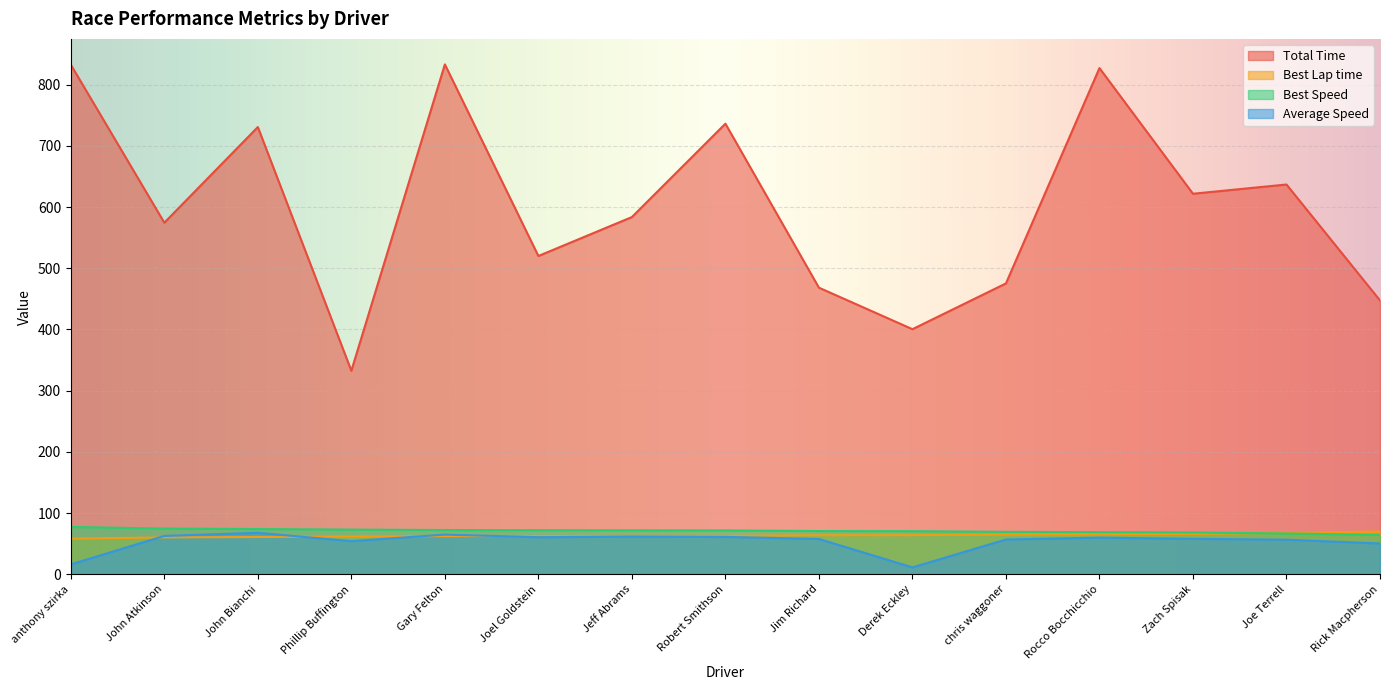

Reading left to right, extract all data points from this chart.

Total Time: anthony szirka=832.6	John Atkinson=574.4	John Bianchi=730.7	Phillip Buffington=332.5	Gary Felton=833.1	Joel Goldstein=520.0	Jeff Abrams=583.7	Robert Smithson=736.2	Jim Richard=468.3	Derek Eckley=400.4	chris waggoner=475.2	Rocco Bocchicchio=827.1	Zach Spisak=621.8	Joe Terrell=636.8	Rick Macpherson=447.4
Best Lap time: anthony szirka=58.2	John Atkinson=60.2	John Bianchi=60.9	Phillip Buffington=61.7	Gary Felton=62.3	Joel Goldstein=62.5	Jeff Abrams=62.7	Robert Smithson=62.8	Jim Richard=63.7	Derek Eckley=63.9	chris waggoner=64.9	Rocco Bocchicchio=65.4	Zach Spisak=66.0	Joe Terrell=67.5	Rick Macpherson=69.9
Best Speed: anthony szirka=77.3	John Atkinson=74.7	John Bianchi=73.9	Phillip Buffington=73.0	Gary Felton=72.3	Joel Goldstein=72.0	Jeff Abrams=71.8	Robert Smithson=71.6	Jim Richard=70.6	Derek Eckley=70.4	chris waggoner=69.3	Rocco Bocchicchio=68.8	Zach Spisak=68.2	Joe Terrell=66.6	Rick Macpherson=64.4
Average Speed: anthony szirka=16.2	John Atkinson=62.7	John Bianchi=67.7	Phillip Buffington=54.1	Gary Felton=64.8	Joel Goldstein=60.6	Jeff Abrams=61.7	Robert Smithson=61.1	Jim Richard=57.7	Derek Eckley=11.2	chris waggoner=56.8	Rocco Bocchicchio=59.9	Zach Spisak=57.9	Joe Terrell=56.5	Rick Macpherson=50.3